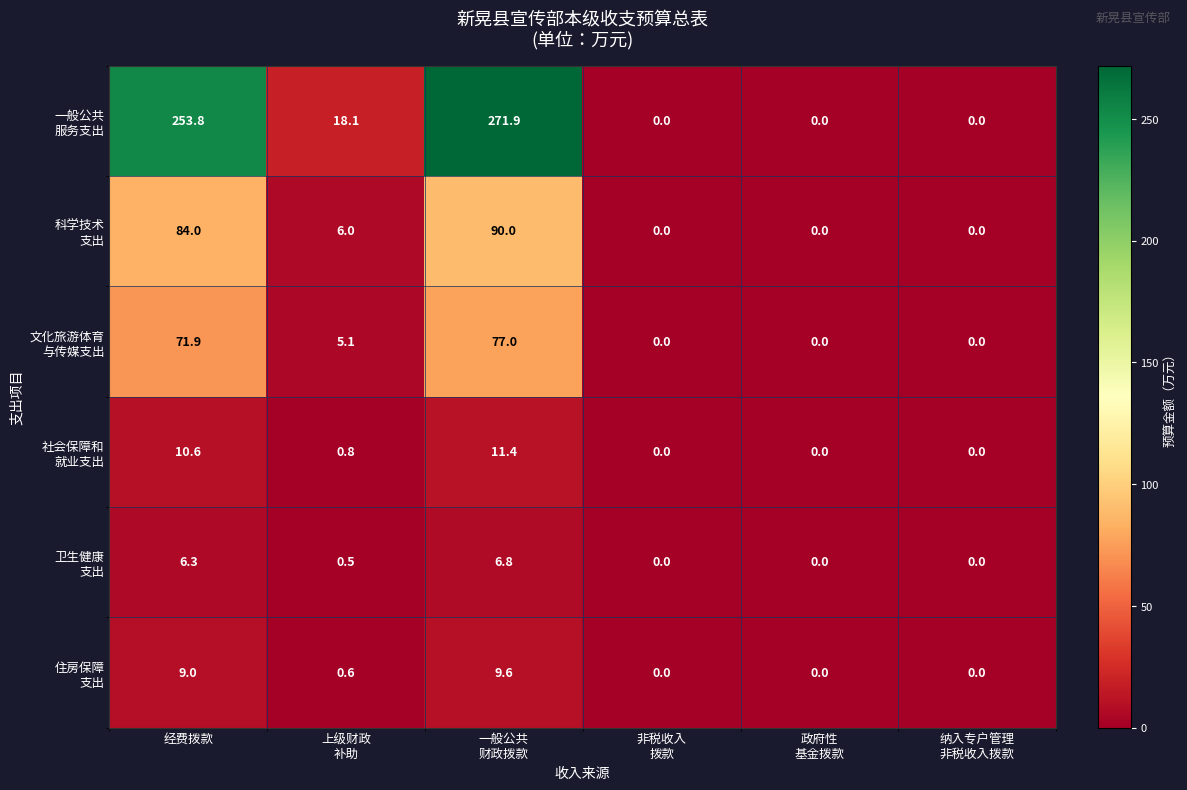

What is the maximum value shown in the chart?

271.9